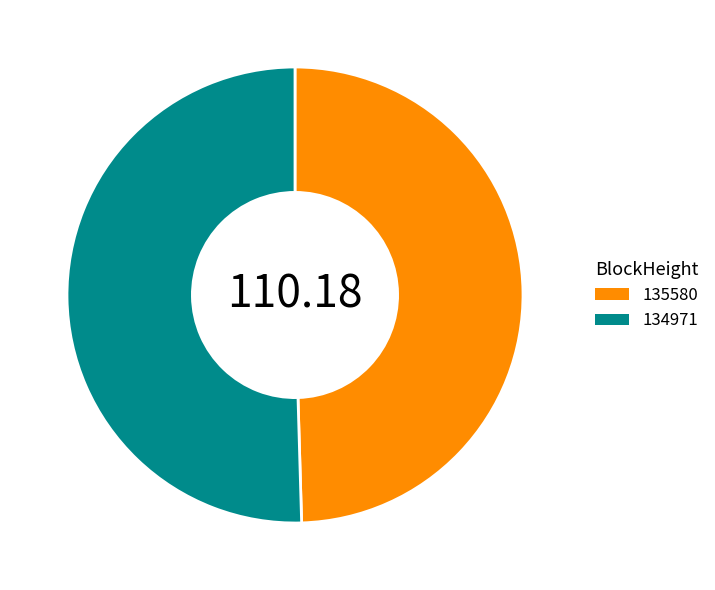

Count the number of slices in the pie.

2